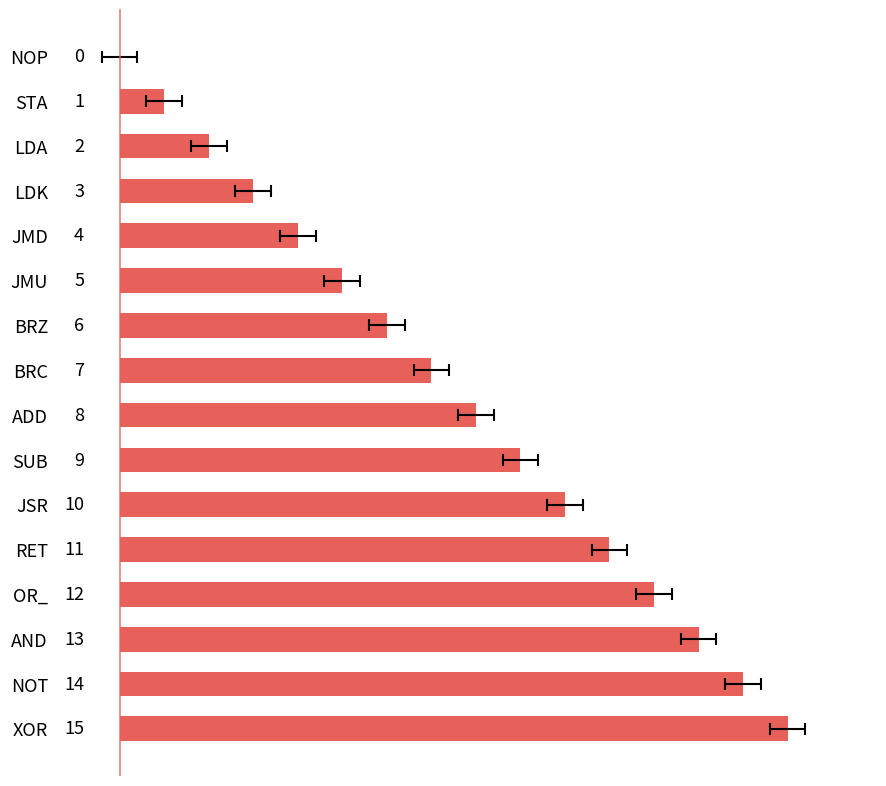

How many bars are there in total?

16